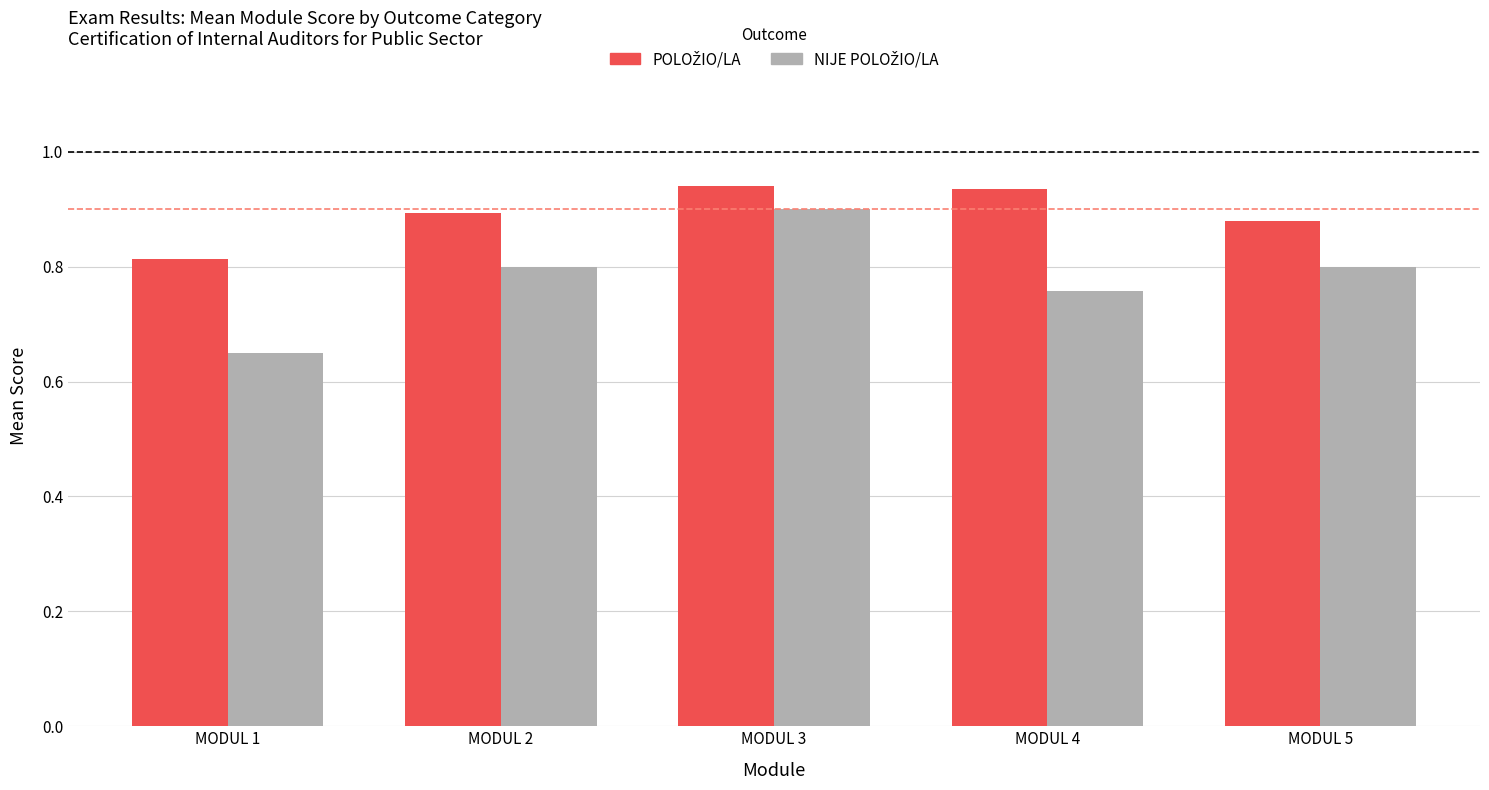

At how many categories does at least one series exceed 0?

5